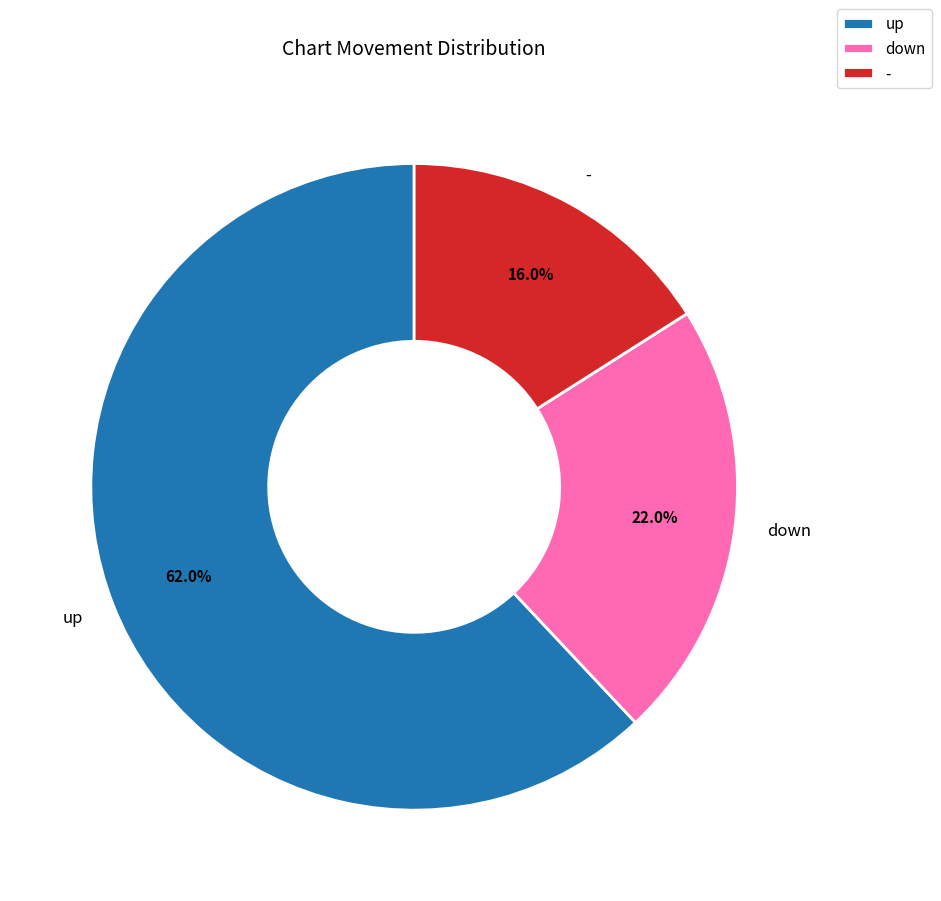

What portion of the pie excludes down?

78.0%